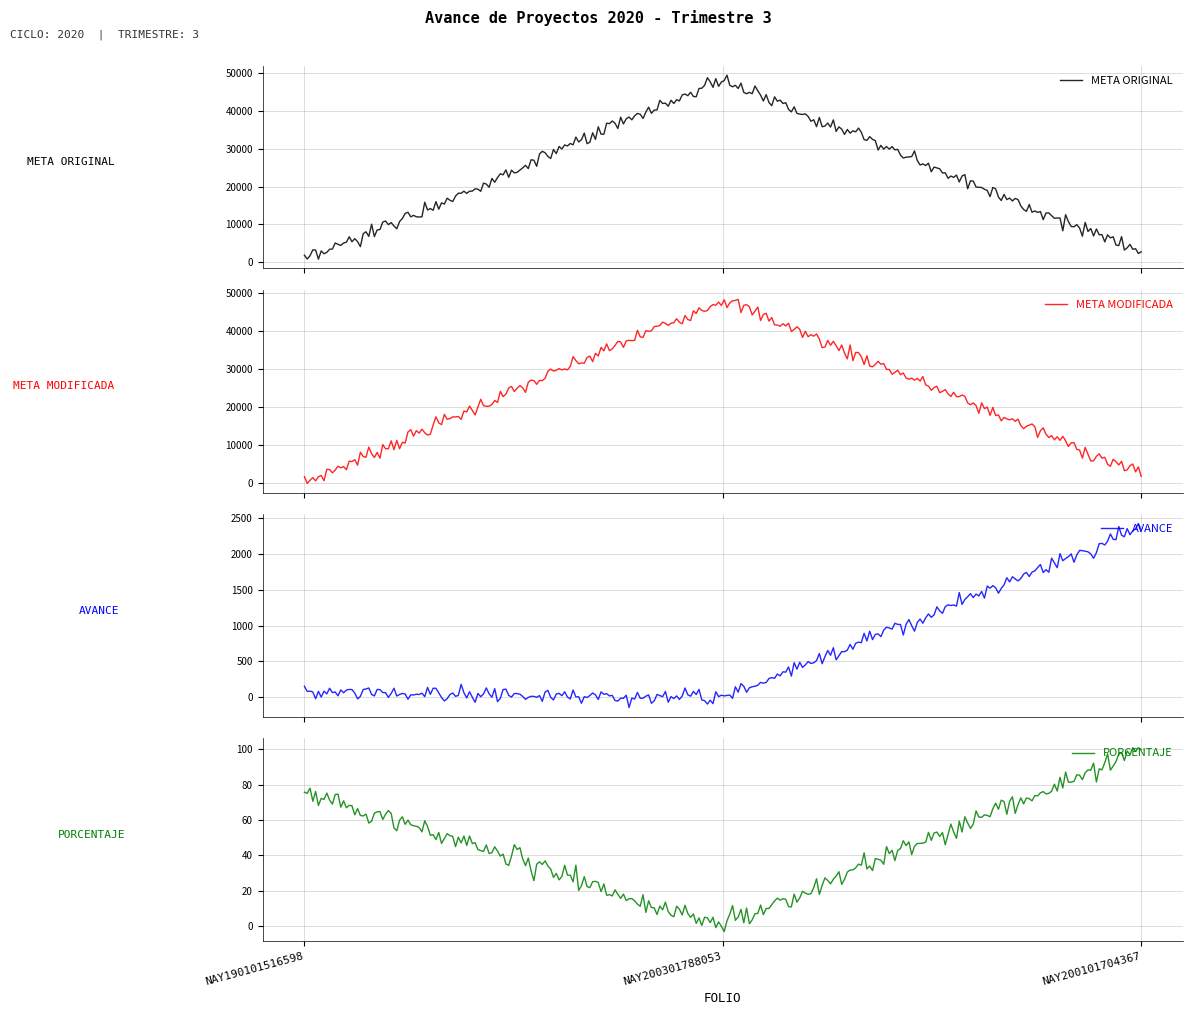

What is the difference between the META MODIFICADA values at NAY200301788053 and NAY200101704367?

45915